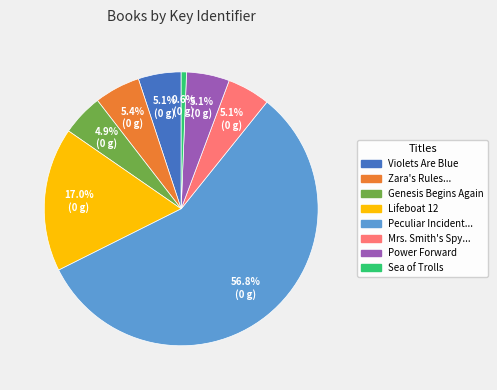

Which category has the smallest portion of the pie?

Sea of Trolls